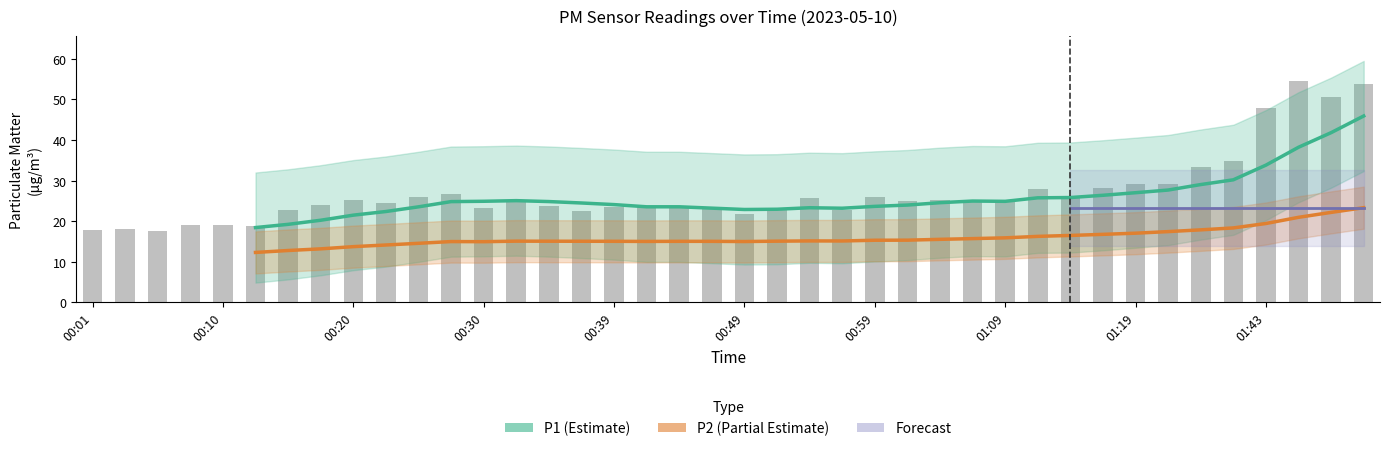

What is the change in value from 00:08 to 00:15?

+3.5